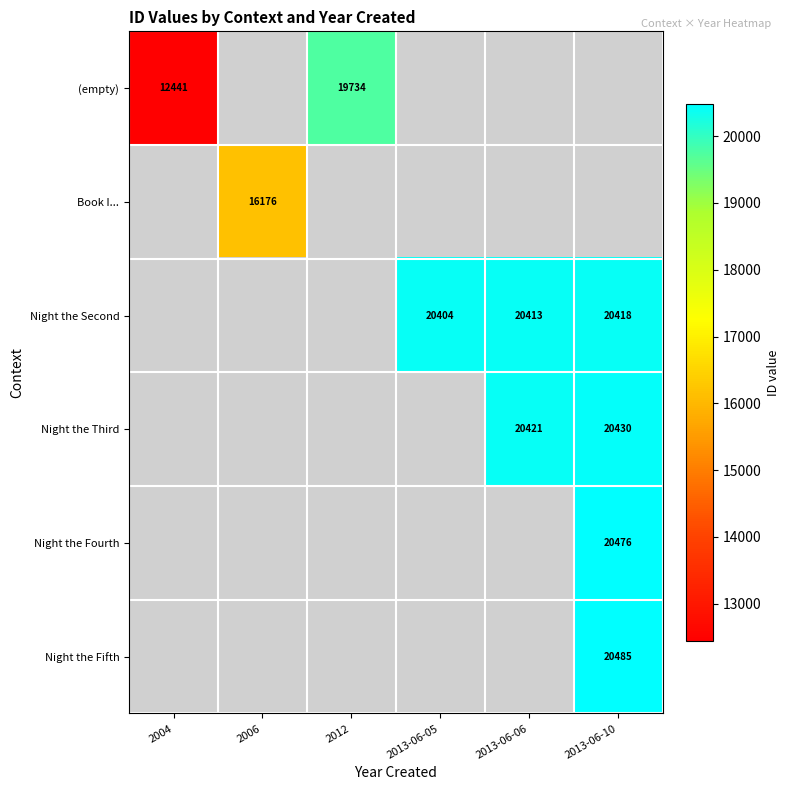

True or false: Night the Second has a value of 11263 at 2013-06-10.

False